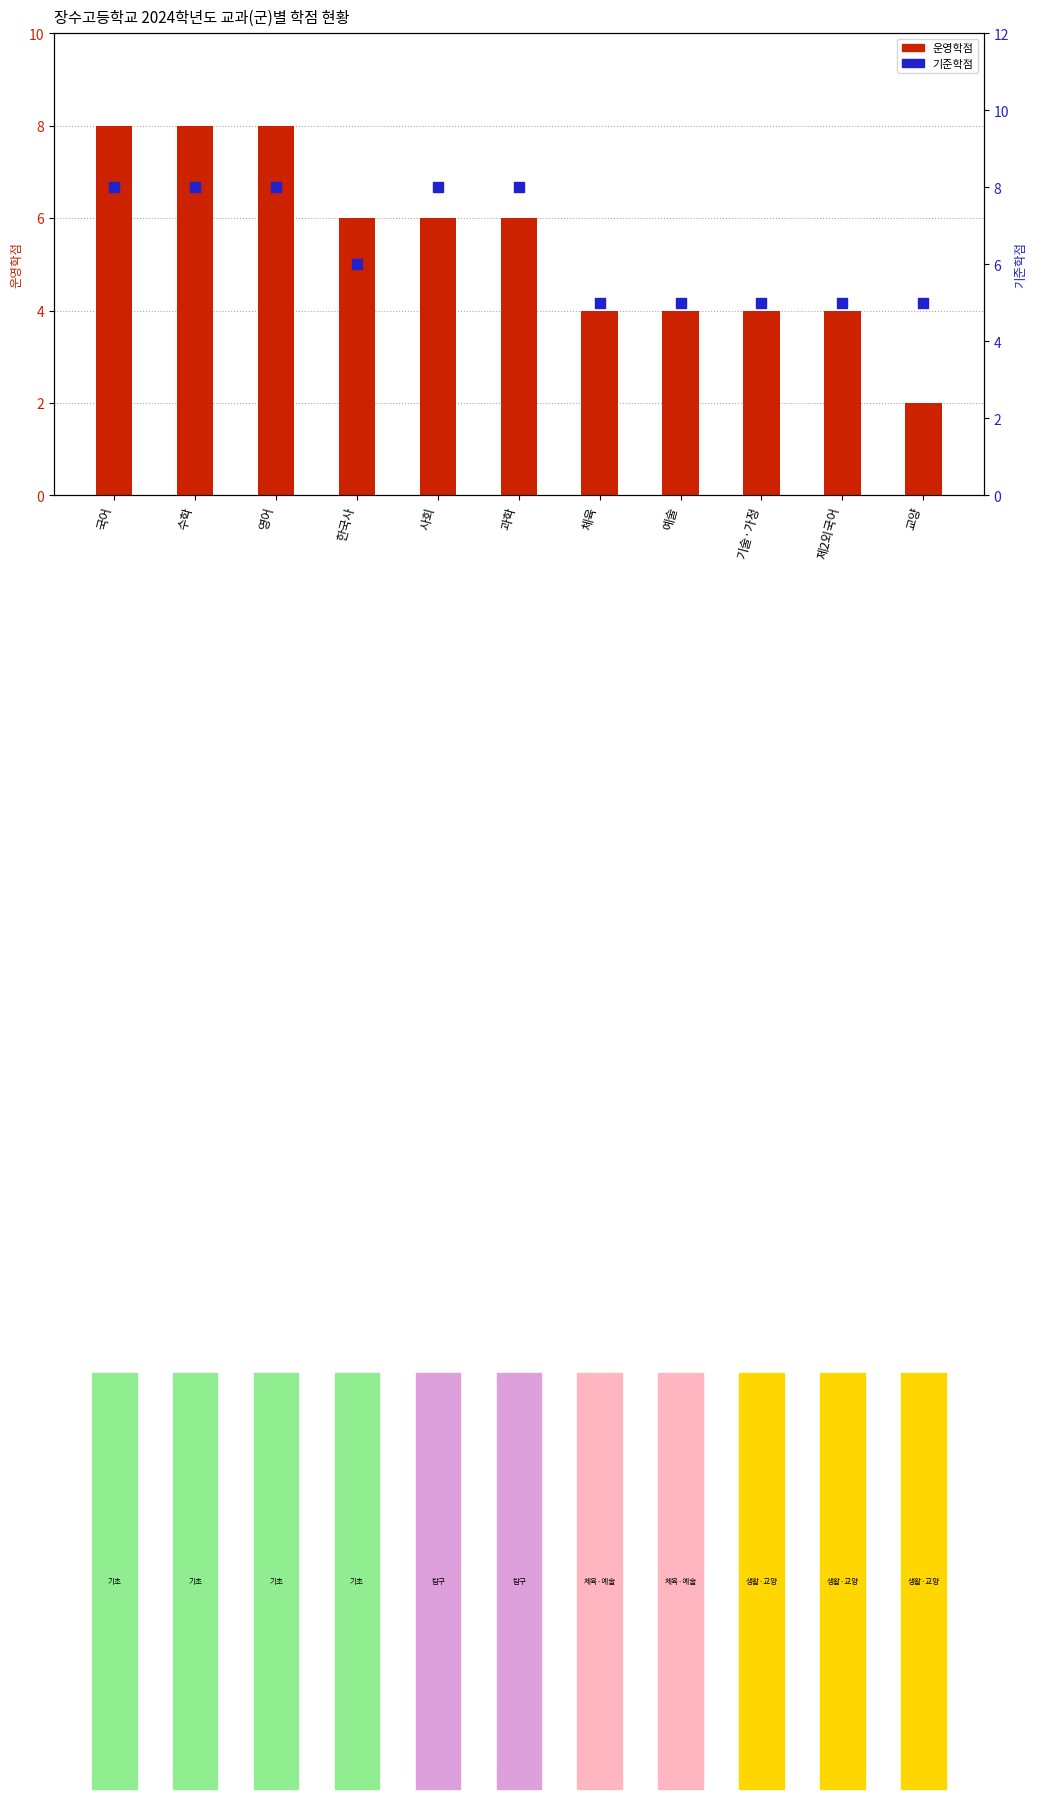

Which series has the widest spread of Y values?

운영학점